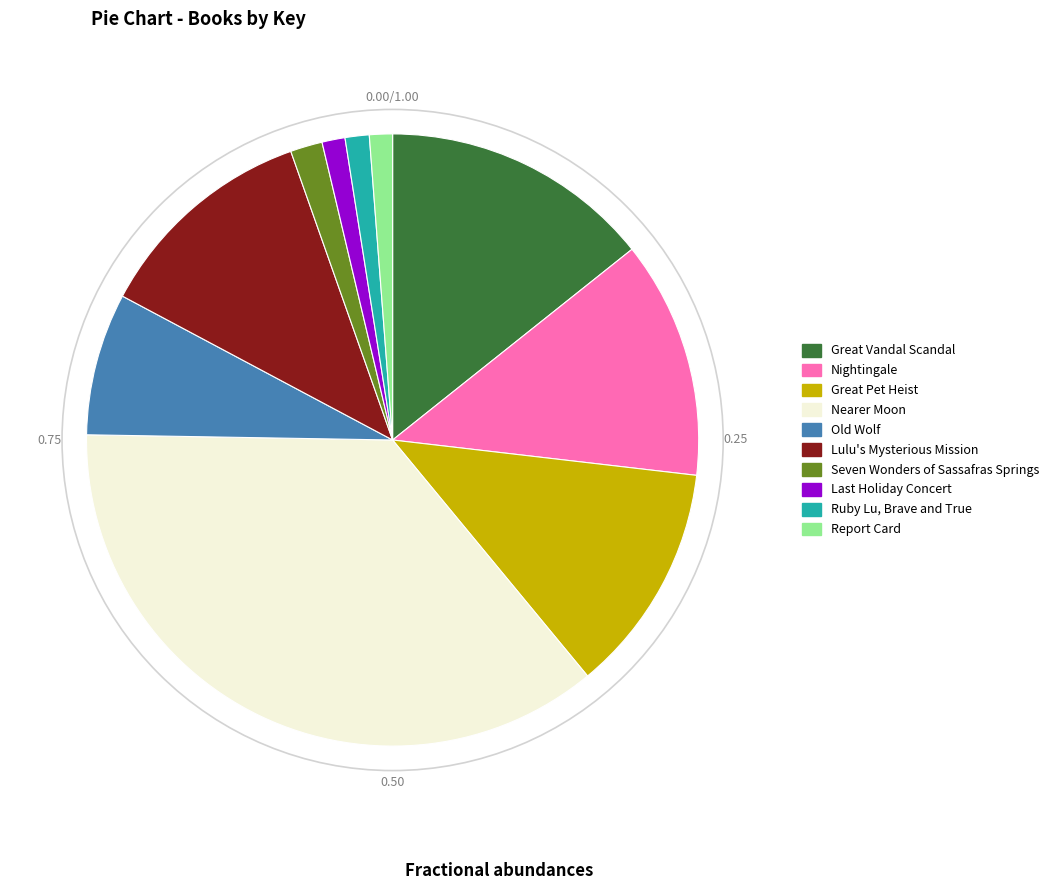

Does Great Vandal Scandal represent more than half of the total?

No